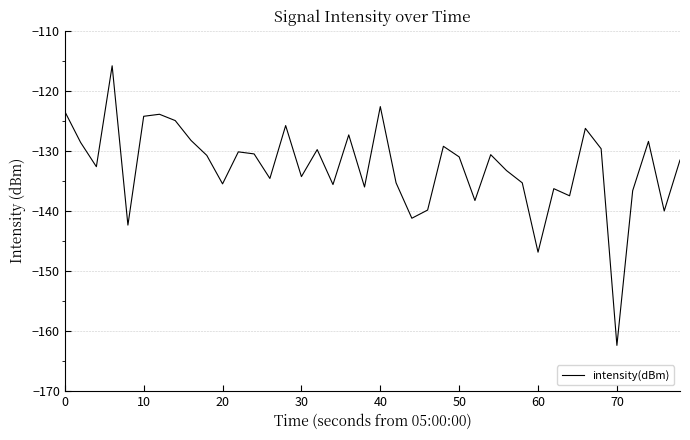

True or false: the data has more than 0 interior local peaks.

True